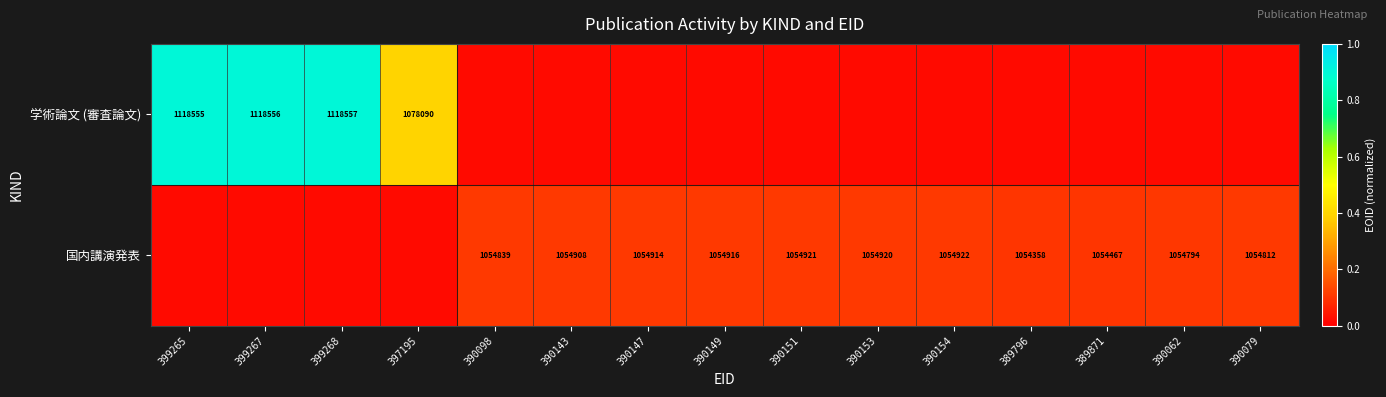

Is the value of 国内講演発表 at 390062 greater than the value of 学術論文 (審査論文) at 399265?

No